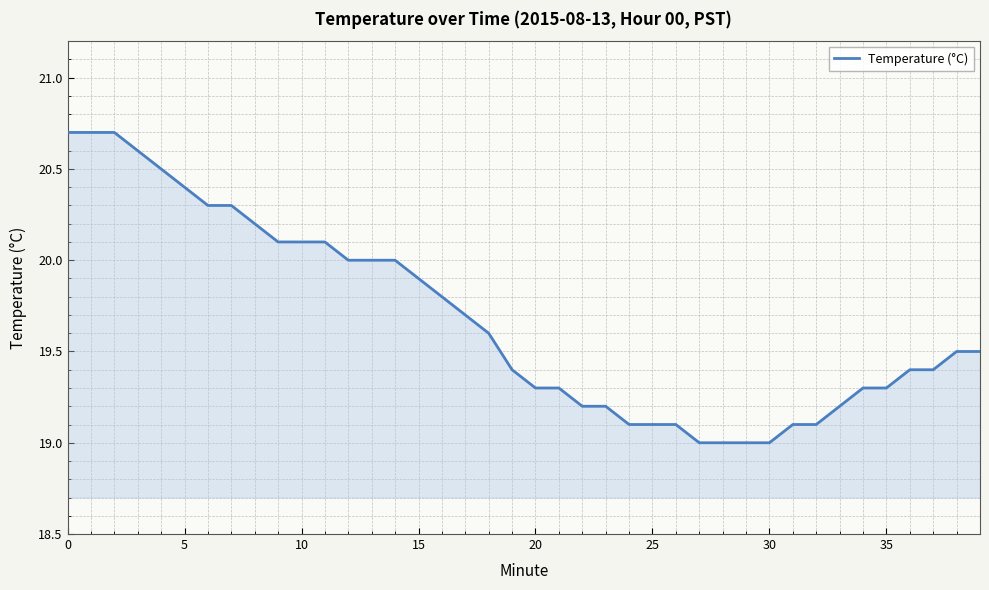

What is the difference between the maximum and minimum values?

1.7